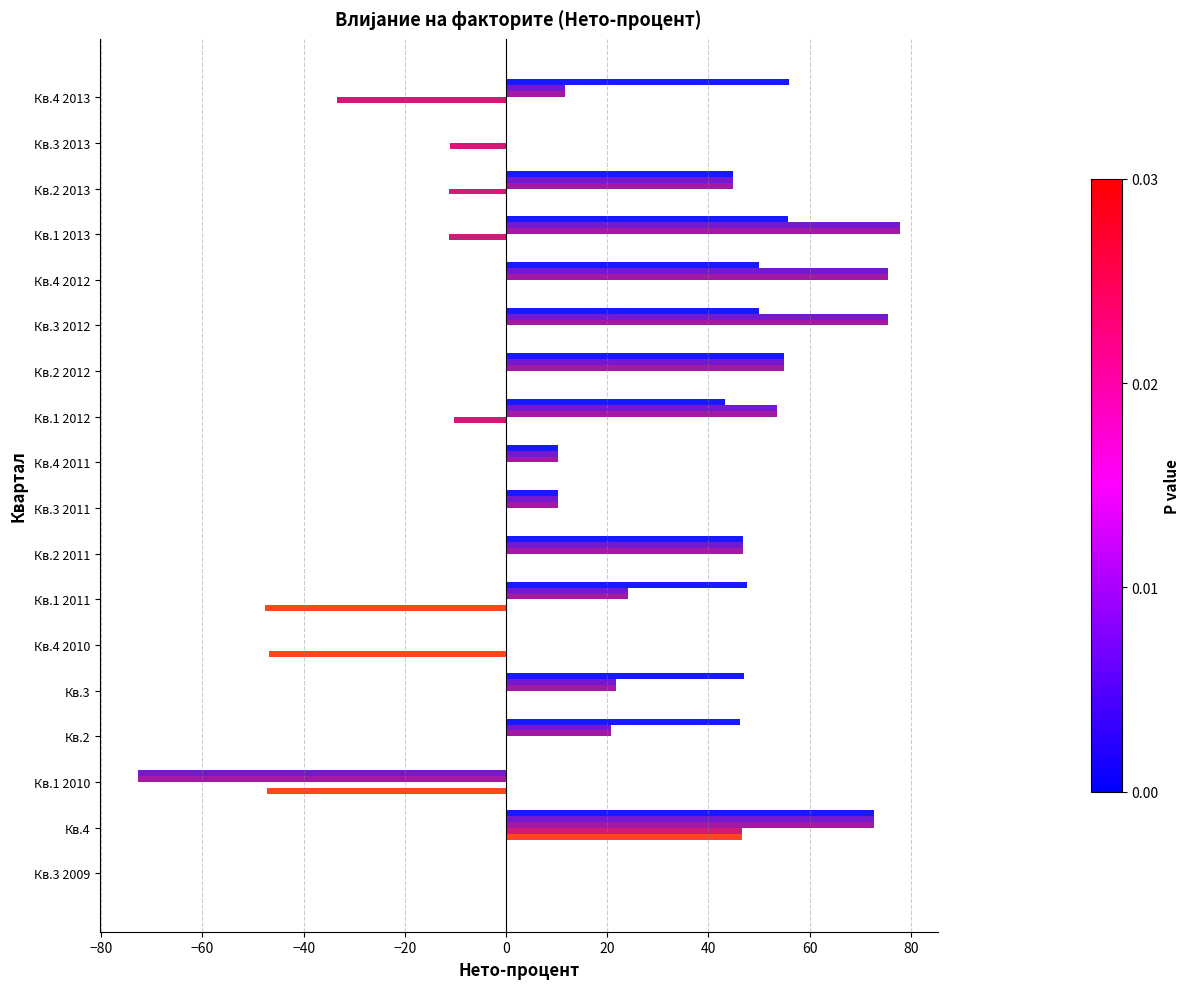

What is the maximum value shown in the chart?

77.8